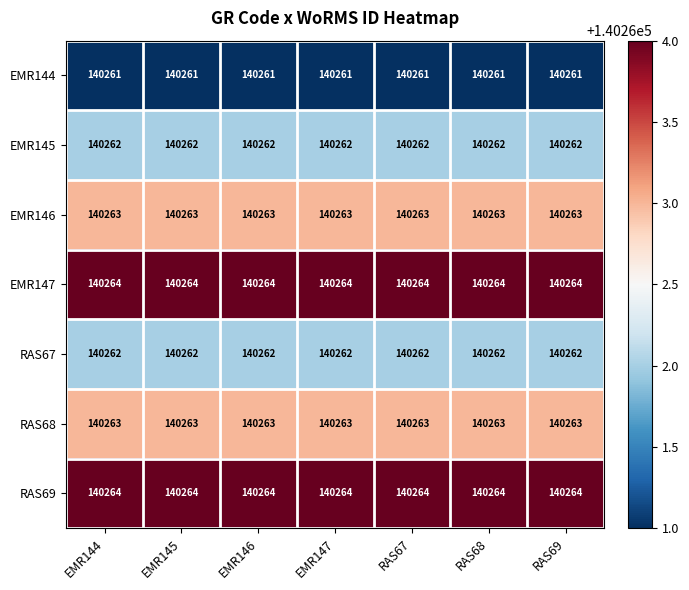

The RAS67 series shows 219064 at EMR145. True or false?

False